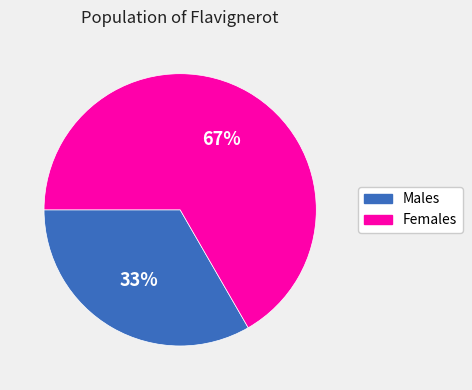

Combined, do Females and Males account for over 50%?

Yes